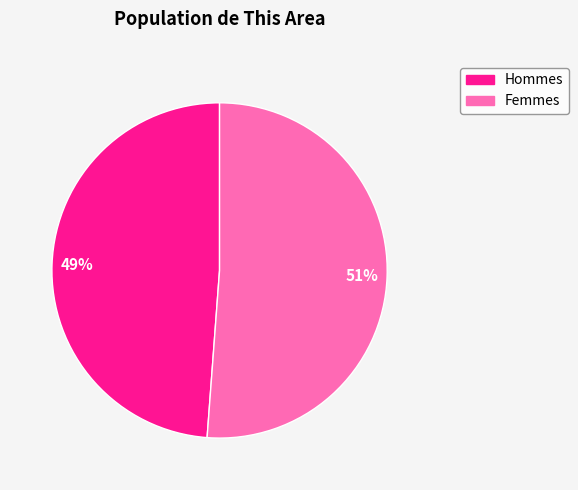

Does any single category account for the majority?

Yes